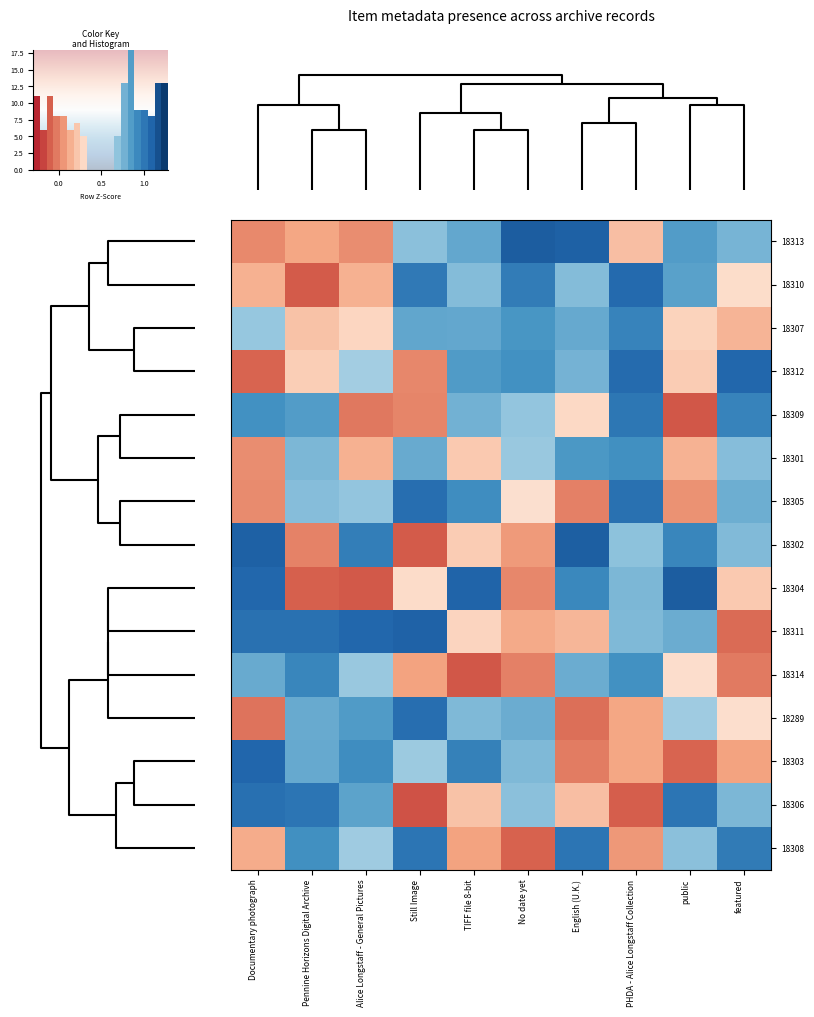

What is the maximum value shown in the chart?

1.3